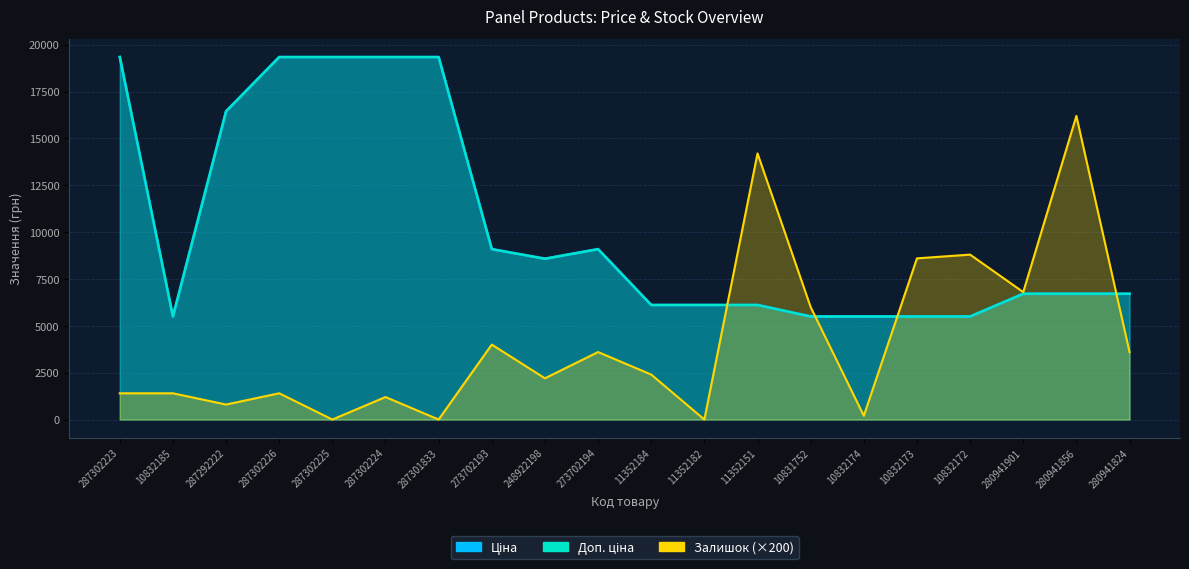

How many categories are shown in the chart?

20